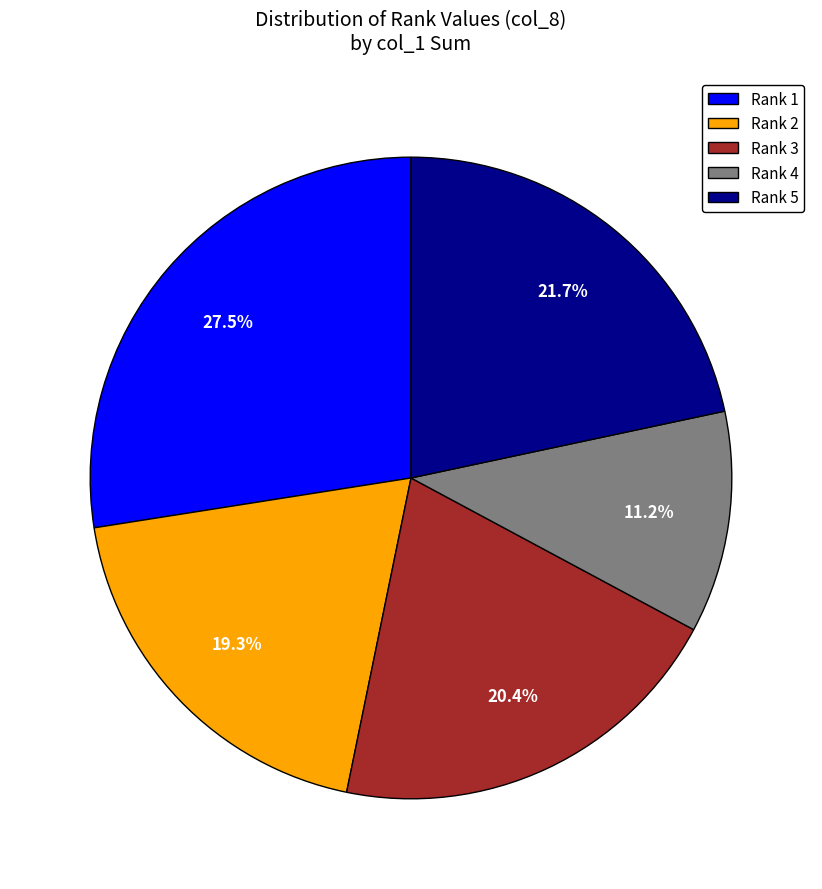

Between Rank 4 and Rank 1, which is larger?

Rank 1